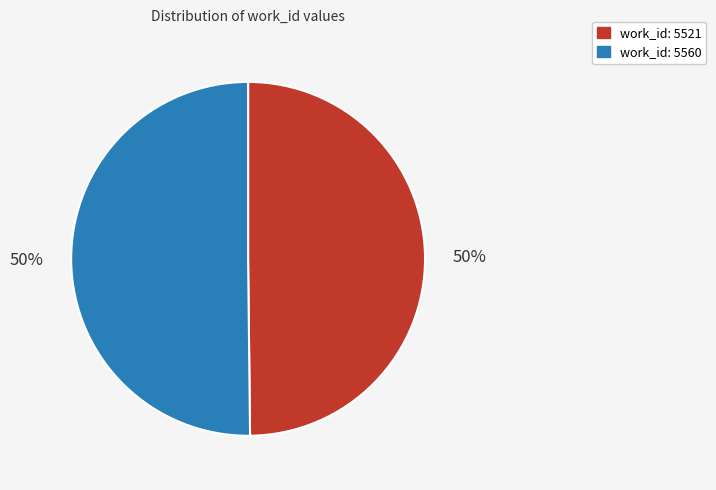

To the nearest percent, what percentage of the pie is work_id: 5560?

50%